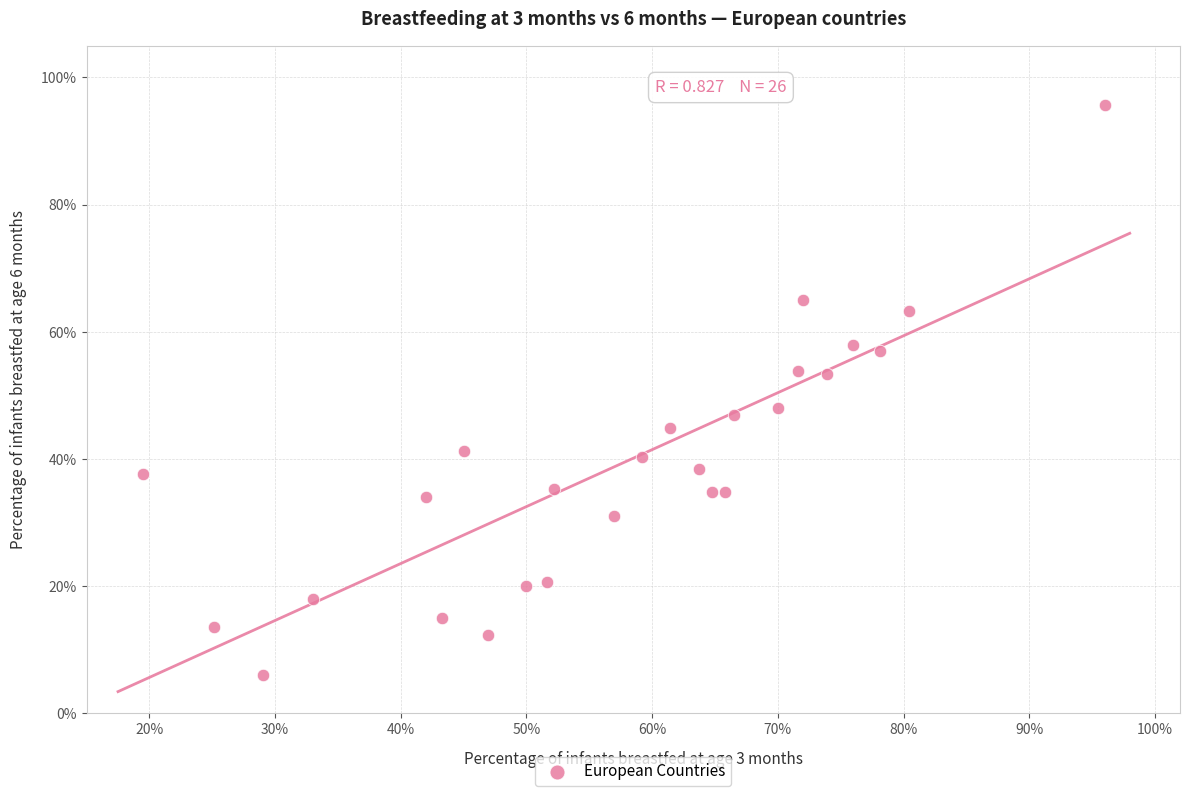

What is the range of Y values (max minus min)?

89.7